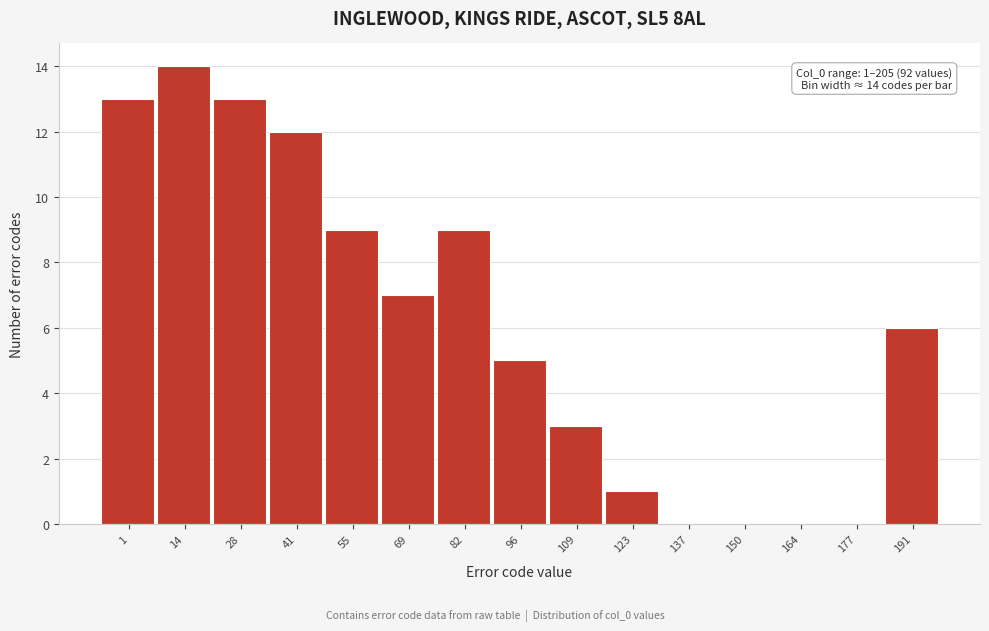

Reading right to left, list all the values displayed in this chart.

191=6	177=0	164=0	150=0	137=0	123=1	109=3	96=5	82=9	69=7	55=9	41=12	28=13	14=14	1=13